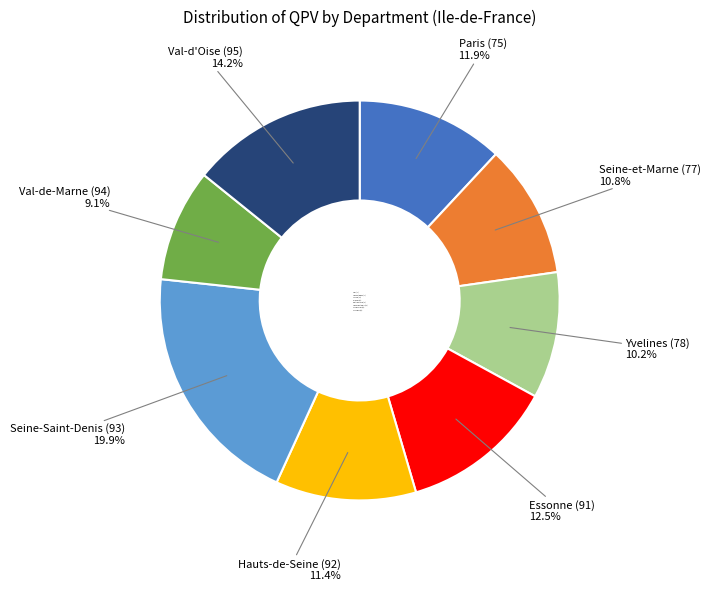

Rank the categories by value from lowest to highest.

Val-de-Marne (94), Yvelines (78), Seine-et-Marne (77), Hauts-de-Seine (92), Paris (75), Essonne (91), Val-d'Oise (95), Seine-Saint-Denis (93)